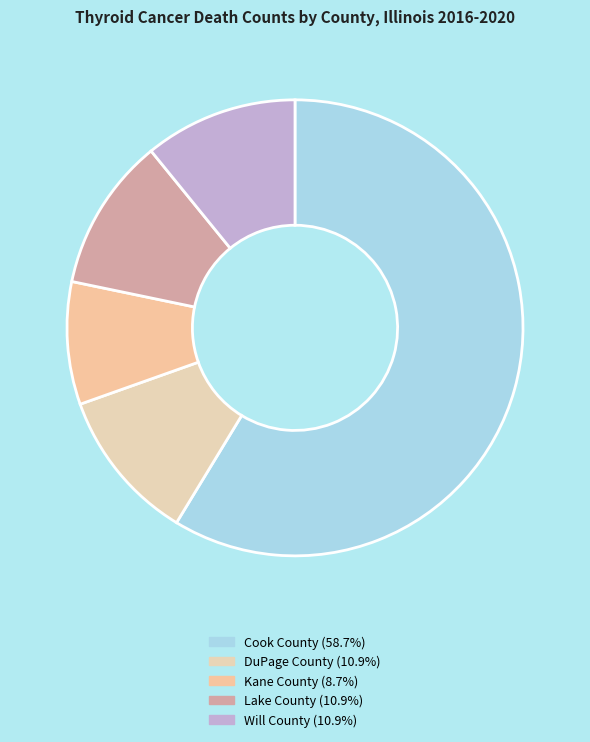

Does DuPage County account for over 50% of the chart?

No